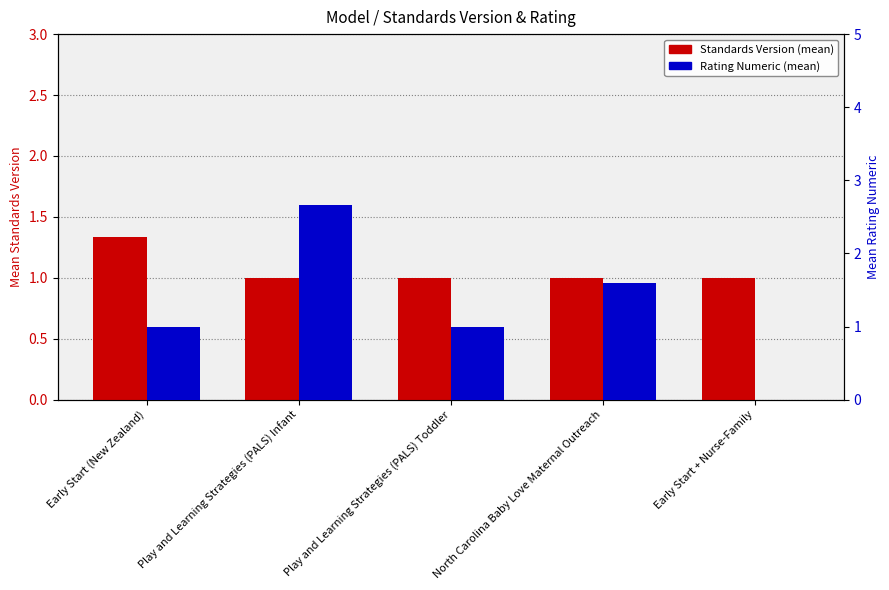

Does the chart contain any negative values?

No